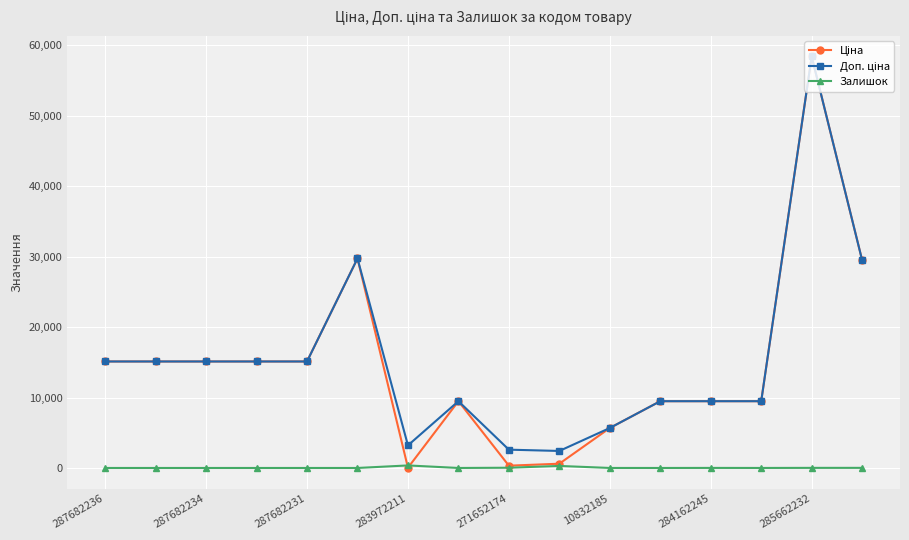

What is the maximum value shown in the chart?

58426.5